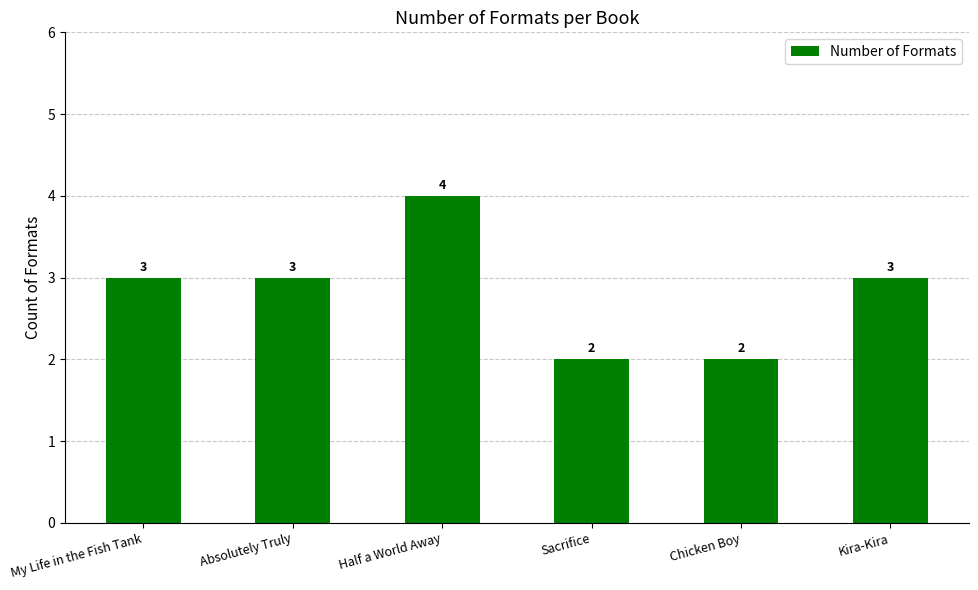

What is the change in value from Chicken Boy to Kira-Kira?

+1